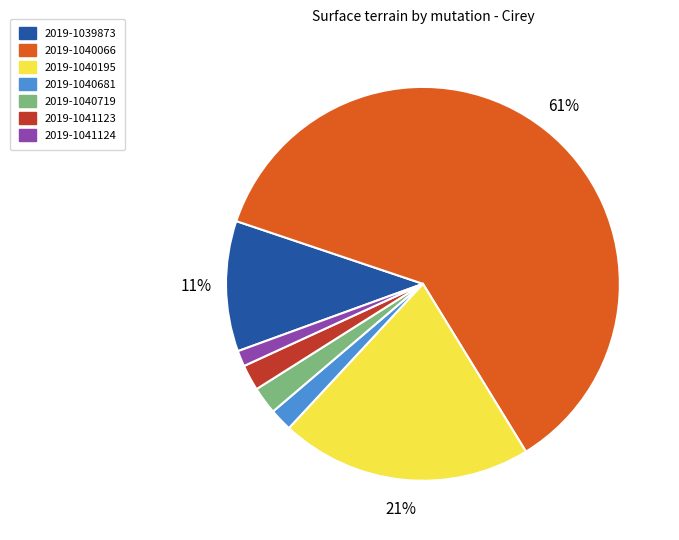

Which has a higher value, 2019-1040066 or 2019-1041123?

2019-1040066